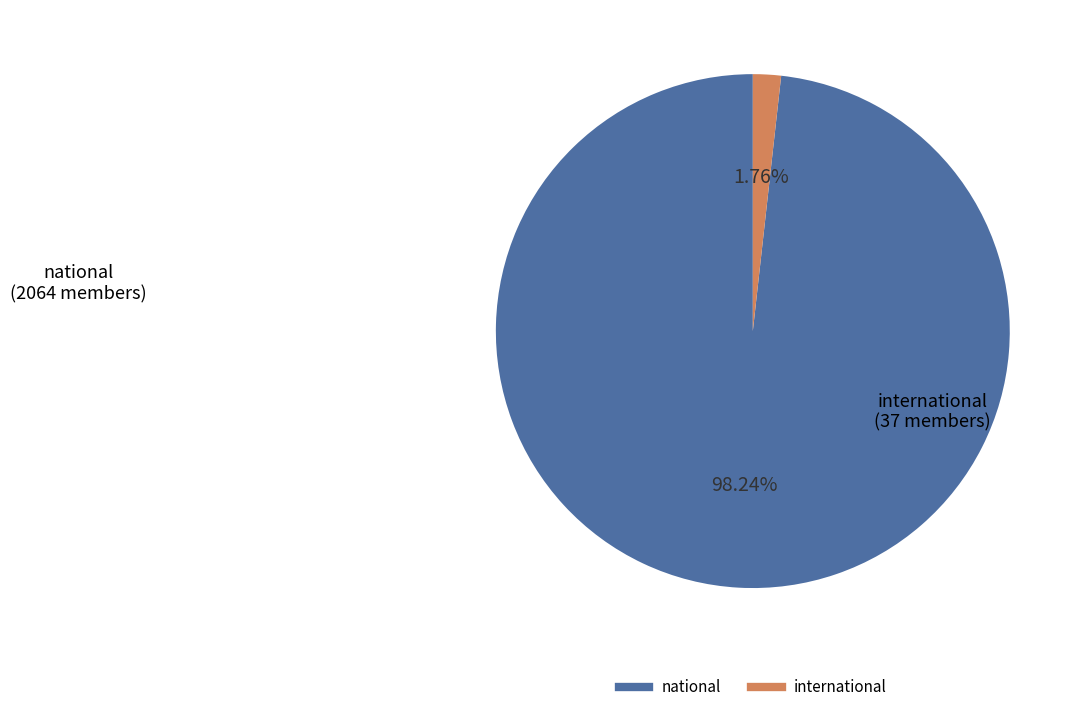

Count the number of slices in the pie.

2